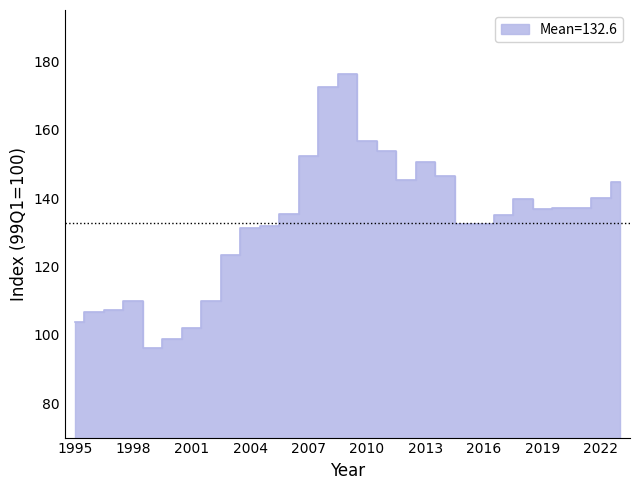

What is the change in value from 2010 to 2020?

-19.8